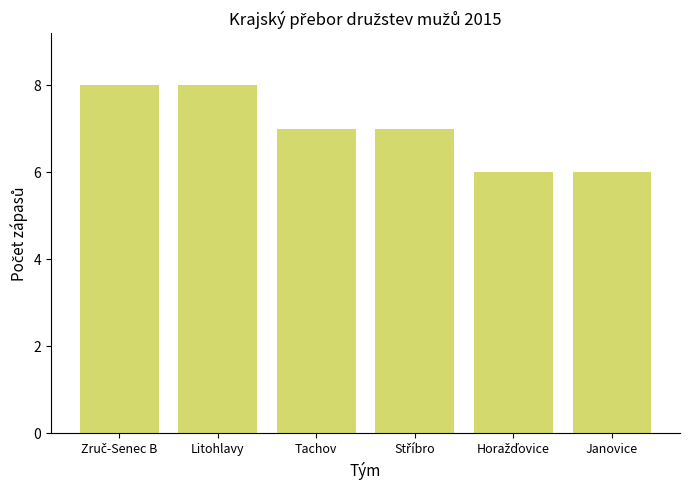

What value does the data have at Janovice?

6